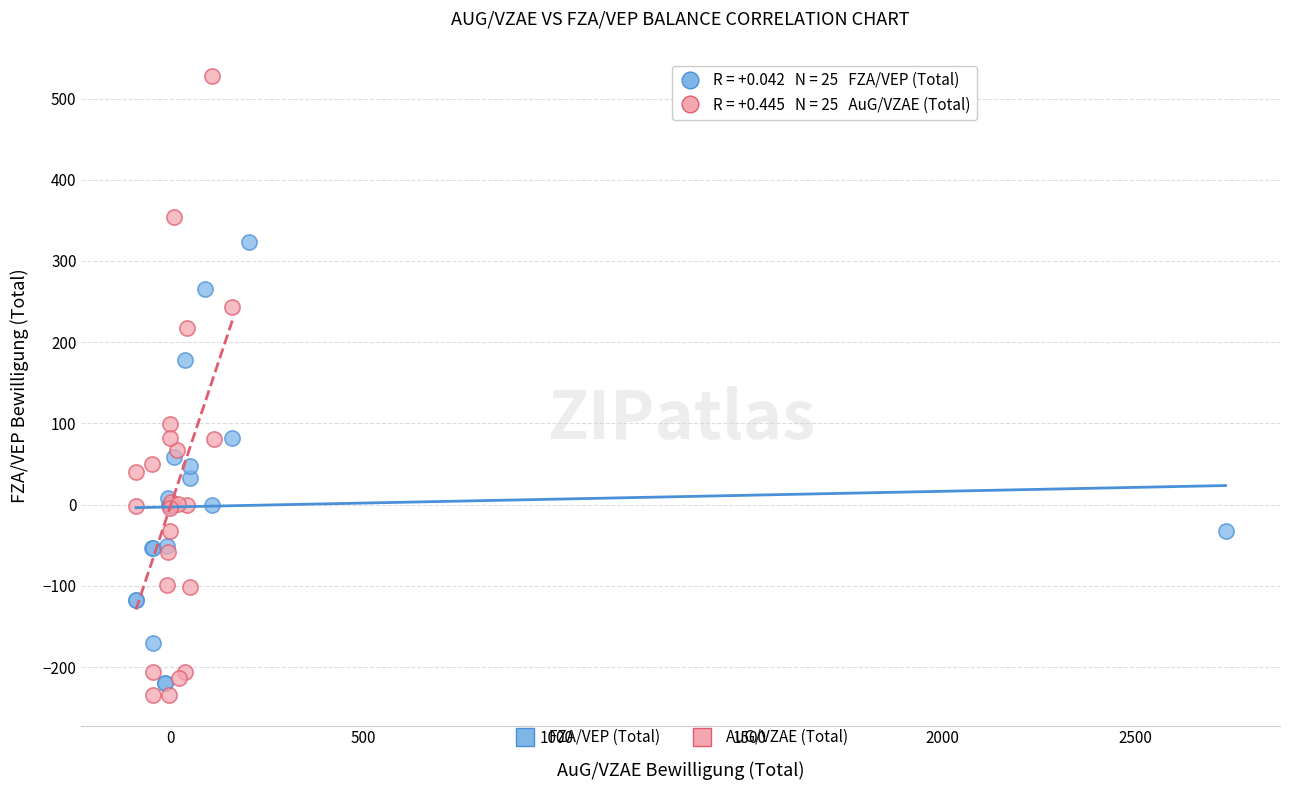

Which series has the widest spread of Y values?

AuG/VZAE (Total)